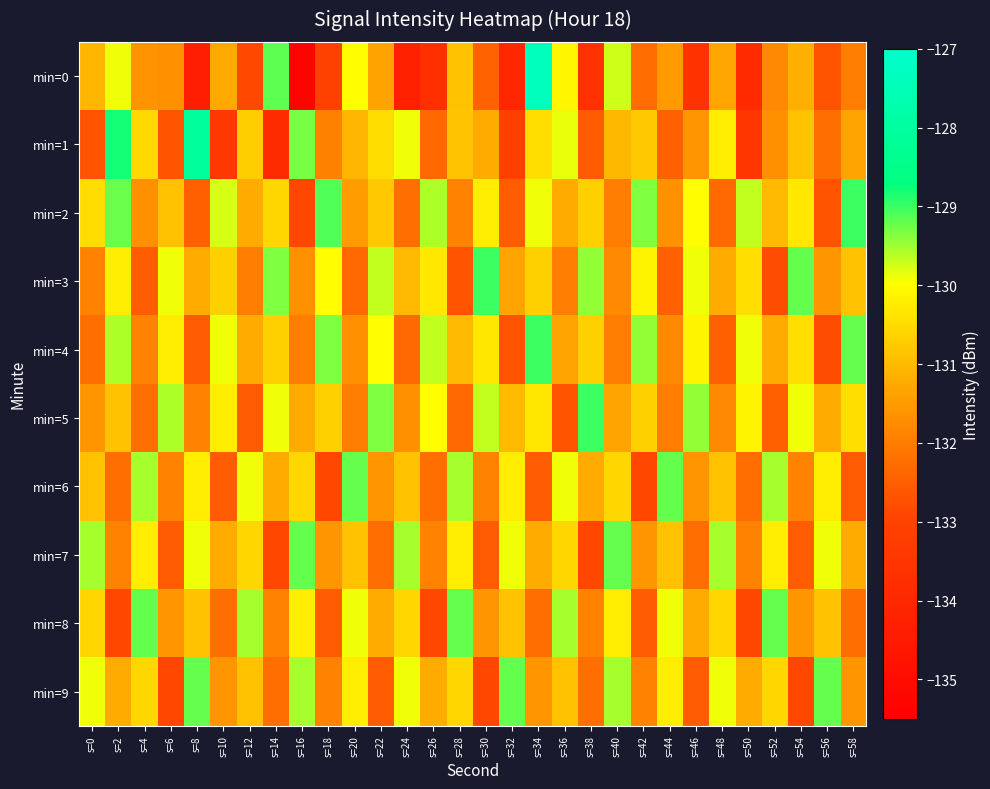

Reading left to right, list all the values displayed in this chart.

min=0: s=0=-131.1	s=2=-129.9	s=4=-131.6	s=6=-131.7	s=8=-134.3	s=10=-131.3	s=12=-132.9	s=14=-129.2	s=16=-135.4	s=18=-133.0	s=20=-130.0	s=22=-131.4	s=24=-134.3	s=26=-133.7	s=28=-130.9	s=30=-132.4	s=32=-134.0	s=34=-127.3	s=36=-130.1	s=38=-133.6	s=40=-129.8	s=42=-132.3	s=44=-131.5	s=46=-133.6	s=48=-131.3	s=50=-133.9	s=52=-131.8	s=54=-131.2	s=56=-132.7	s=58=-132.0
min=1: s=0=-132.7	s=2=-128.8	s=4=-130.5	s=6=-132.7	s=8=-128.1	s=10=-133.4	s=12=-130.7	s=14=-133.8	s=16=-129.3	s=18=-131.9	s=20=-131.1	s=22=-130.5	s=24=-129.9	s=26=-132.3	s=28=-130.9	s=30=-131.2	s=32=-133.1	s=34=-130.5	s=36=-129.9	s=38=-132.6	s=40=-131.0	s=42=-130.8	s=44=-132.5	s=46=-131.6	s=48=-130.2	s=50=-133.5	s=52=-131.7	s=54=-130.9	s=56=-132.2	s=58=-131.3
min=2: s=0=-130.5	s=2=-129.2	s=4=-131.7	s=6=-130.9	s=8=-132.5	s=10=-129.8	s=12=-131.2	s=14=-130.6	s=16=-132.9	s=18=-129.1	s=20=-131.5	s=22=-130.8	s=24=-132.2	s=26=-129.6	s=28=-131.9	s=30=-130.2	s=32=-132.6	s=34=-129.9	s=36=-131.2	s=38=-130.7	s=40=-132.0	s=42=-129.3	s=44=-131.7	s=46=-130.0	s=48=-132.3	s=50=-129.7	s=52=-131.0	s=54=-130.3	s=56=-132.7	s=58=-129.0
min=3: s=0=-131.9	s=2=-130.2	s=4=-132.6	s=6=-129.9	s=8=-131.2	s=10=-130.7	s=12=-132.0	s=14=-129.3	s=16=-131.7	s=18=-130.0	s=20=-132.3	s=22=-129.7	s=24=-131.0	s=26=-130.3	s=28=-132.7	s=30=-129.0	s=32=-131.3	s=34=-130.7	s=36=-132.0	s=38=-129.5	s=40=-131.8	s=42=-130.1	s=44=-132.5	s=46=-129.9	s=48=-131.2	s=50=-130.5	s=52=-132.8	s=54=-129.2	s=56=-131.6	s=58=-130.9
min=4: s=0=-132.2	s=2=-129.6	s=4=-131.9	s=6=-130.2	s=8=-132.6	s=10=-129.9	s=12=-131.2	s=14=-130.7	s=16=-132.0	s=18=-129.3	s=20=-131.7	s=22=-130.0	s=24=-132.3	s=26=-129.7	s=28=-131.0	s=30=-130.3	s=32=-132.7	s=34=-129.0	s=36=-131.3	s=38=-130.7	s=40=-132.0	s=42=-129.5	s=44=-131.8	s=46=-130.1	s=48=-132.5	s=50=-129.9	s=52=-131.2	s=54=-130.5	s=56=-132.8	s=58=-129.2
min=5: s=0=-131.6	s=2=-130.9	s=4=-132.2	s=6=-129.6	s=8=-131.9	s=10=-130.2	s=12=-132.6	s=14=-129.9	s=16=-131.2	s=18=-130.7	s=20=-132.0	s=22=-129.3	s=24=-131.7	s=26=-130.0	s=28=-132.3	s=30=-129.7	s=32=-131.0	s=34=-130.3	s=36=-132.7	s=38=-129.0	s=40=-131.3	s=42=-130.7	s=44=-132.0	s=46=-129.5	s=48=-131.8	s=50=-130.1	s=52=-132.5	s=54=-129.9	s=56=-131.2	s=58=-130.5
min=6: s=0=-130.9	s=2=-132.2	s=4=-129.6	s=6=-131.9	s=8=-130.2	s=10=-132.6	s=12=-129.9	s=14=-131.2	s=16=-130.6	s=18=-132.9	s=20=-129.2	s=22=-131.6	s=24=-130.9	s=26=-132.2	s=28=-129.6	s=30=-131.9	s=32=-130.2	s=34=-132.6	s=36=-129.9	s=38=-131.2	s=40=-130.6	s=42=-132.9	s=44=-129.2	s=46=-131.6	s=48=-130.9	s=50=-132.2	s=52=-129.6	s=54=-131.9	s=56=-130.2	s=58=-132.6
min=7: s=0=-129.6	s=2=-131.9	s=4=-130.2	s=6=-132.6	s=8=-129.9	s=10=-131.2	s=12=-130.6	s=14=-132.9	s=16=-129.2	s=18=-131.6	s=20=-130.9	s=22=-132.2	s=24=-129.6	s=26=-131.9	s=28=-130.2	s=30=-132.6	s=32=-129.9	s=34=-131.2	s=36=-130.6	s=38=-132.9	s=40=-129.2	s=42=-131.6	s=44=-130.9	s=46=-132.2	s=48=-129.6	s=50=-131.9	s=52=-130.2	s=54=-132.6	s=56=-129.9	s=58=-131.2
min=8: s=0=-130.6	s=2=-132.9	s=4=-129.2	s=6=-131.6	s=8=-130.9	s=10=-132.2	s=12=-129.6	s=14=-131.9	s=16=-130.2	s=18=-132.6	s=20=-129.9	s=22=-131.2	s=24=-130.6	s=26=-132.9	s=28=-129.2	s=30=-131.6	s=32=-130.9	s=34=-132.2	s=36=-129.6	s=38=-131.9	s=40=-130.2	s=42=-132.6	s=44=-129.9	s=46=-131.2	s=48=-130.6	s=50=-132.9	s=52=-129.2	s=54=-131.6	s=56=-130.9	s=58=-132.2
min=9: s=0=-129.9	s=2=-131.2	s=4=-130.6	s=6=-132.9	s=8=-129.2	s=10=-131.6	s=12=-130.9	s=14=-132.2	s=16=-129.6	s=18=-131.9	s=20=-130.2	s=22=-132.6	s=24=-129.9	s=26=-131.2	s=28=-130.6	s=30=-132.9	s=32=-129.2	s=34=-131.6	s=36=-130.9	s=38=-132.2	s=40=-129.6	s=42=-131.9	s=44=-130.2	s=46=-132.6	s=48=-129.9	s=50=-131.2	s=52=-130.6	s=54=-132.9	s=56=-129.2	s=58=-131.6